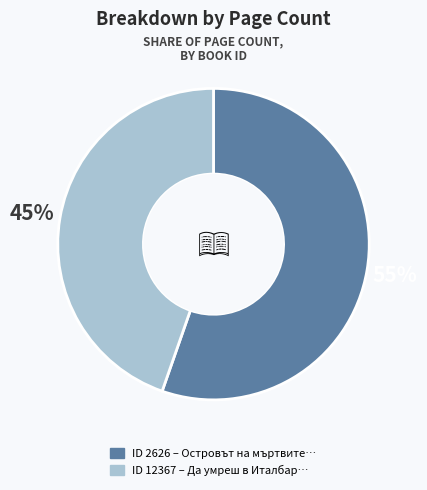

Is there any slice that represents more than half of the pie?

Yes